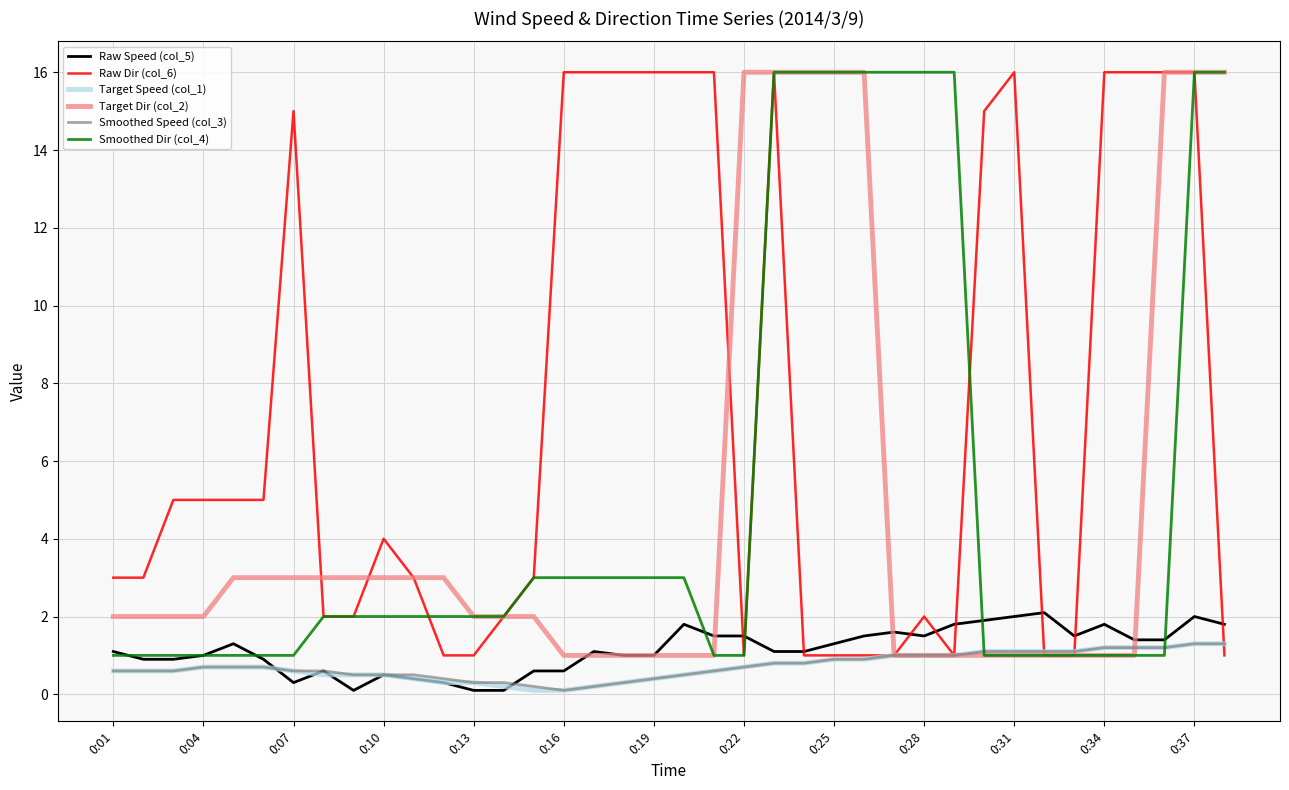

Reading left to right, extract all data points from this chart.

Raw Speed (col_5): 1.1	0.9	0.9	1.0	1.3	0.9	0.3	0.6	0.1	0.5	0.4	0.3	0.1	0.1	0.6	0.6	1.1	1.0	1.0	1.8	1.5	1.5	1.1	1.1	1.3	1.5	1.6	1.5	1.8	1.9	2.0	2.1	1.5	1.8	1.4	1.4	2.0	1.8
Raw Dir (col_6): 3.0	3.0	5.0	5.0	5.0	5.0	15.0	2.0	2.0	4.0	3.0	1.0	1.0	2.0	3.0	16.0	16.0	16.0	16.0	16.0	16.0	1.0	16.0	1.0	1.0	1.0	1.0	2.0	1.0	15.0	16.0	1.0	1.0	16.0	16.0	16.0	16.0	1.0
Target Speed (col_1): 0.6	0.6	0.6	0.7	0.7	0.7	0.6	0.5	0.5	0.5	0.4	0.3	0.3	0.2	0.1	0.1	0.2	0.3	0.4	0.5	0.6	0.7	0.8	0.8	0.9	0.9	1.0	1.0	1.0	1.1	1.1	1.1	1.1	1.2	1.2	1.2	1.3	1.3
Target Dir (col_2): 2.0	2.0	2.0	2.0	3.0	3.0	3.0	3.0	3.0	3.0	3.0	3.0	2.0	2.0	2.0	1.0	1.0	1.0	1.0	1.0	1.0	16.0	16.0	16.0	16.0	16.0	1.0	1.0	1.0	1.0	1.0	1.0	1.0	1.0	1.0	16.0	16.0	16.0
Smoothed Speed (col_3): 0.6	0.6	0.6	0.7	0.7	0.7	0.6	0.6	0.5	0.5	0.5	0.4	0.3	0.3	0.2	0.1	0.2	0.3	0.4	0.5	0.6	0.7	0.8	0.8	0.9	0.9	1.0	1.0	1.0	1.1	1.1	1.1	1.1	1.2	1.2	1.2	1.3	1.3
Smoothed Dir (col_4): 1.0	1.0	1.0	1.0	1.0	1.0	1.0	2.0	2.0	2.0	2.0	2.0	2.0	2.0	3.0	3.0	3.0	3.0	3.0	3.0	1.0	1.0	16.0	16.0	16.0	16.0	16.0	16.0	16.0	1.0	1.0	1.0	1.0	1.0	1.0	1.0	16.0	16.0